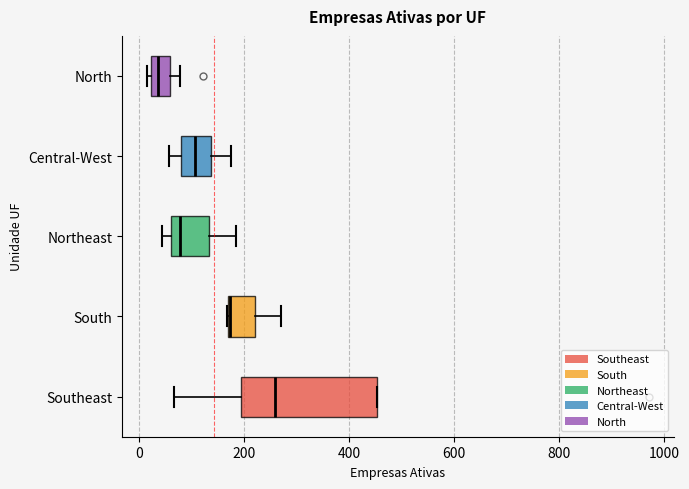

Where does the median line of the box for Central-West sit on the x-axis? The values are not printed on the chart, so give them approximately, as read against the axis.

100